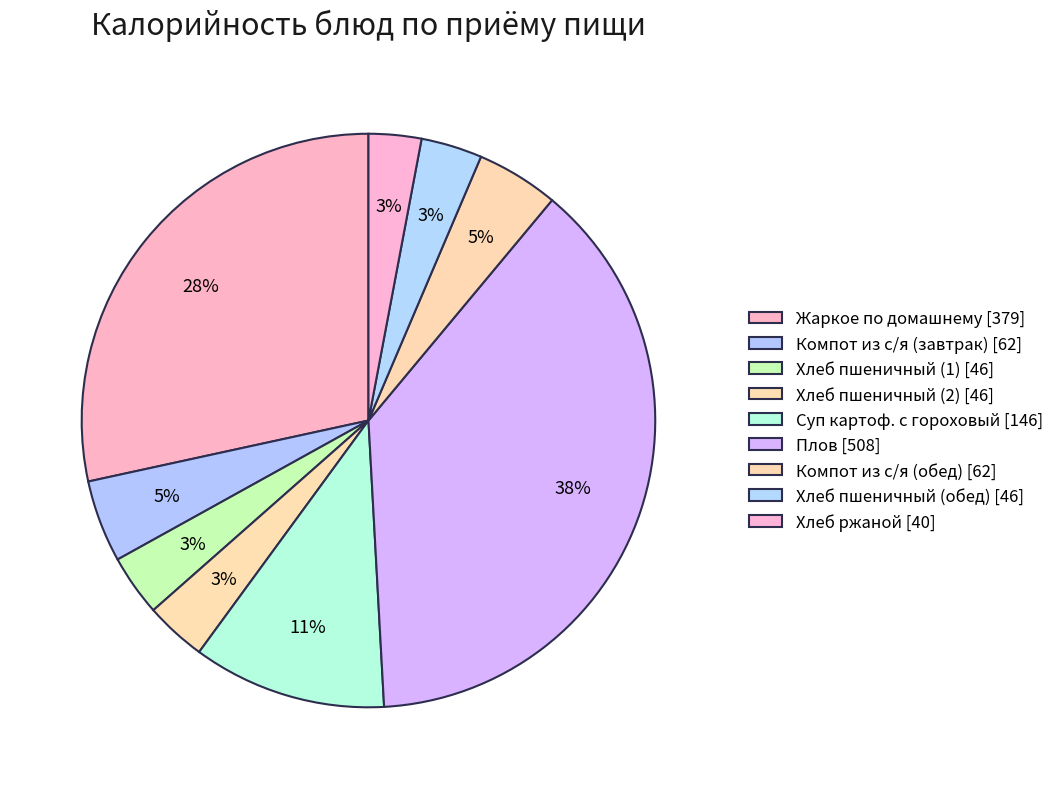

Count the number of slices in the pie.

9